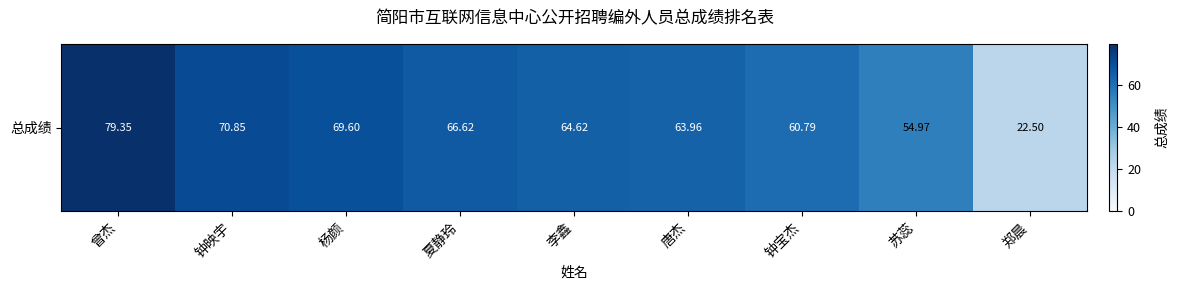

Is it true that the value at 李鑫 is 45.0?

False